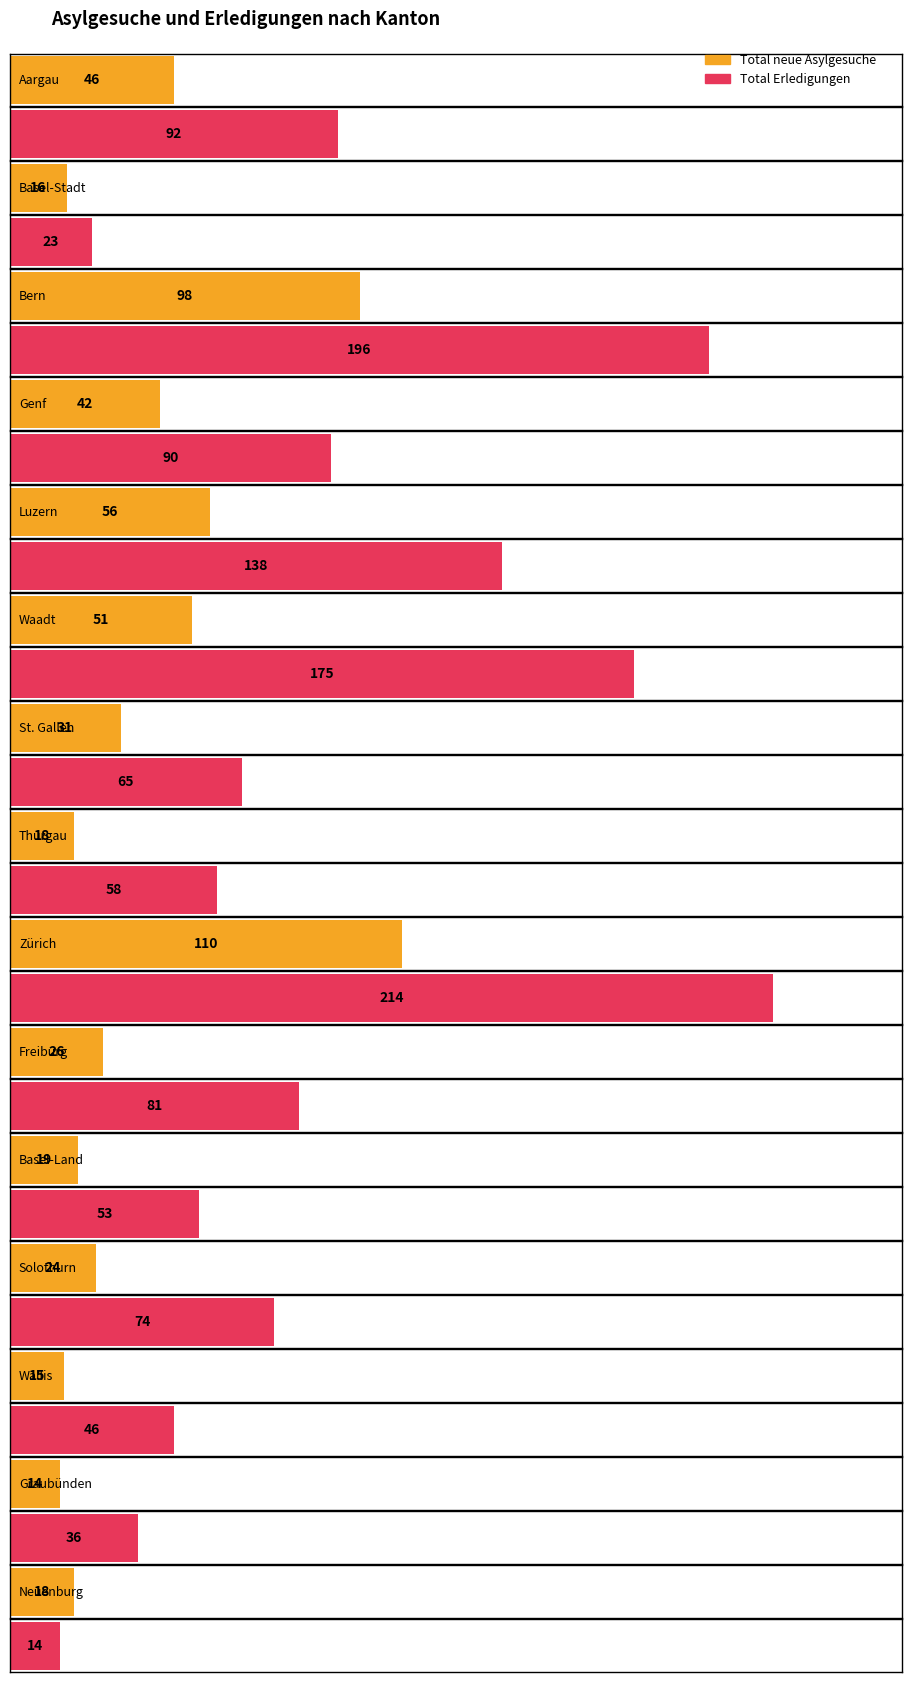

Rank the series by their average value, from lowest to highest.

Total neue Asylgesuche, Total Erledigungen